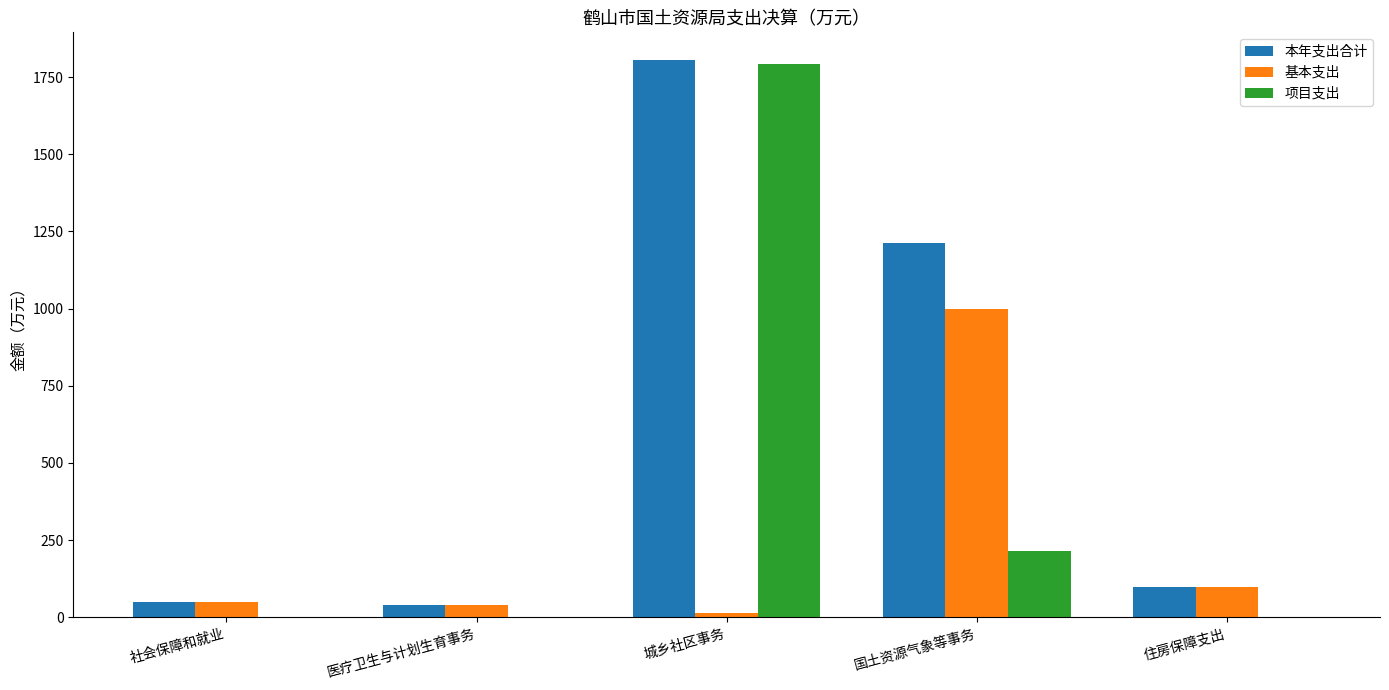

What is the sum of all 本年支出合计 values?

3207.3